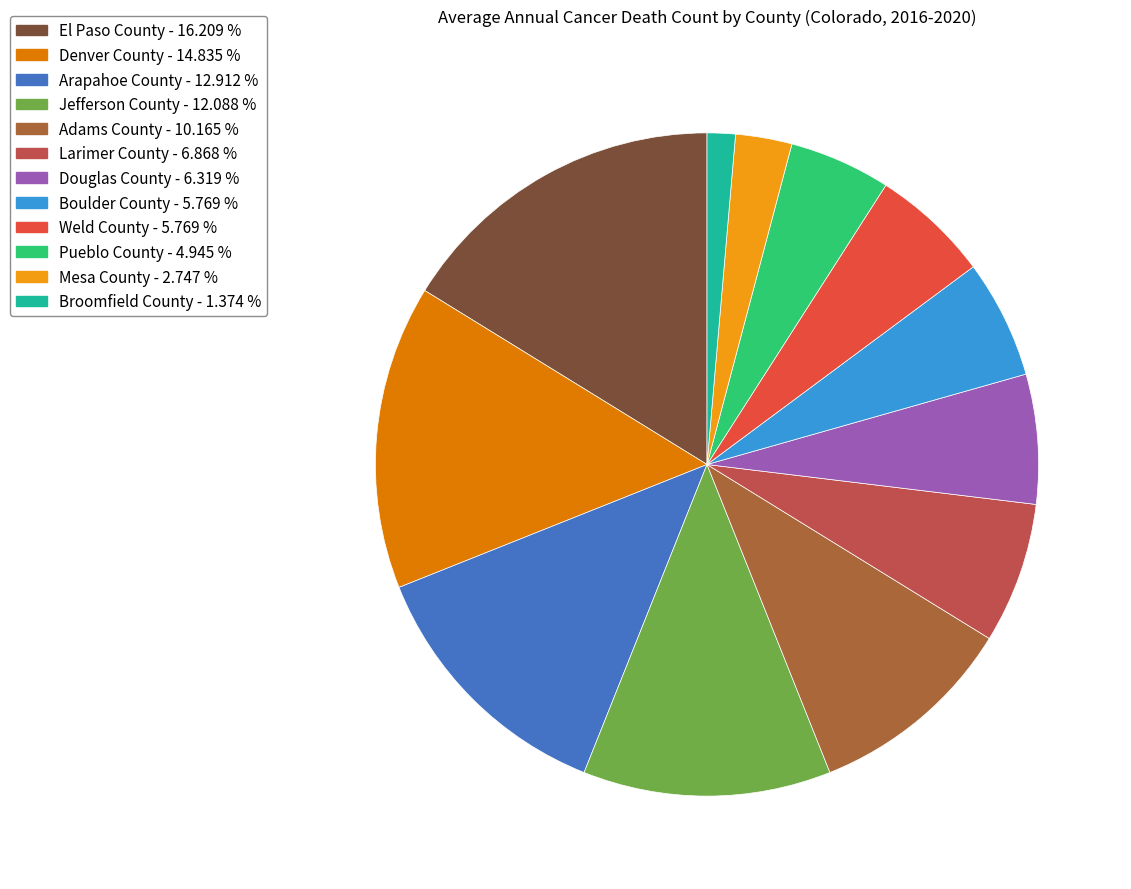

Does Adams County represent more than half of the total?

No